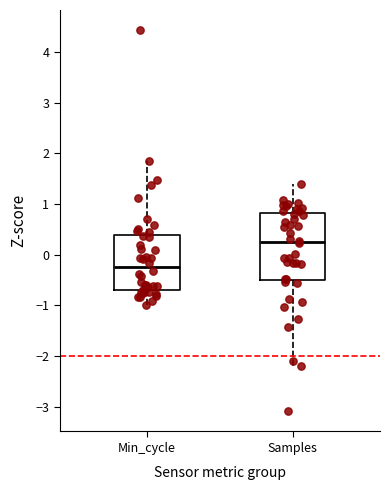

Reading left to right, read every box against the y-axis: the position of its median line, the range the box covers, and the ends of its whiskers. The values are not printed on the chart, so give them approximately, as read against the axis.

Min_cycle: median -0.2, box -0.7 to 0.4, whiskers -1.0 to 1.8
Samples: median 0.3, box -0.5 to 0.8, whiskers -2.2 to 1.4